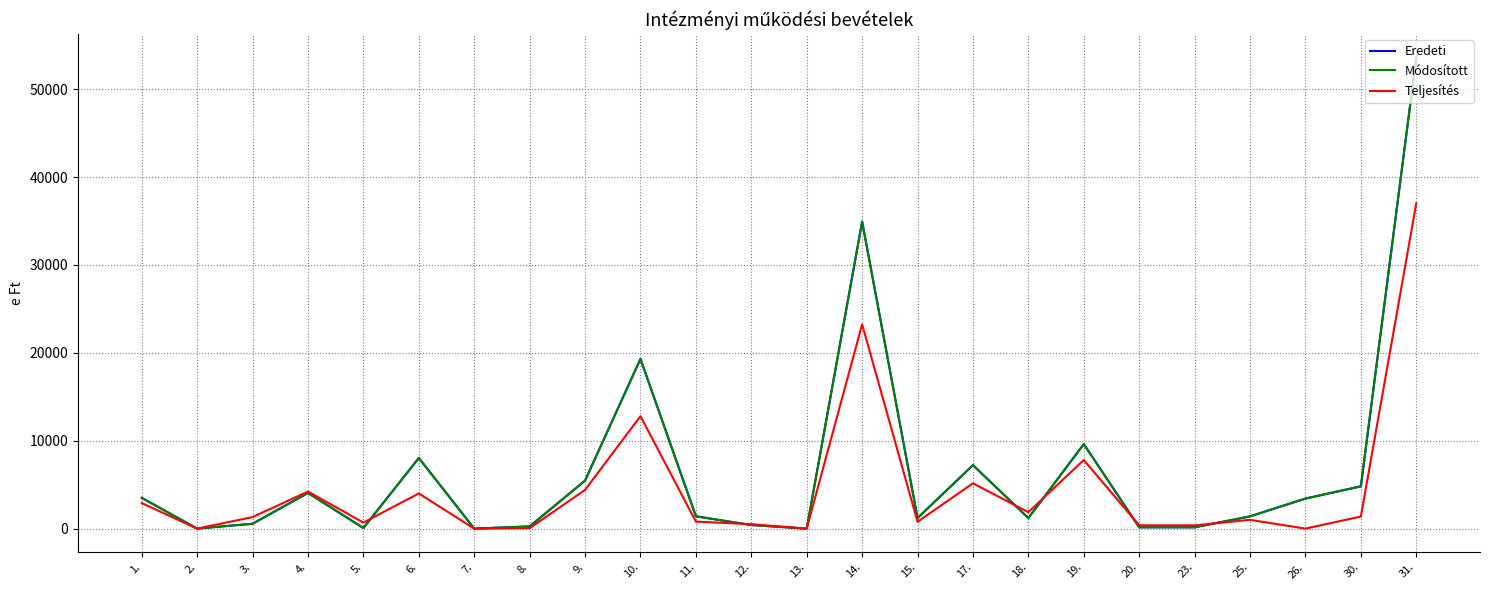

How many lines are shown in the chart?

3